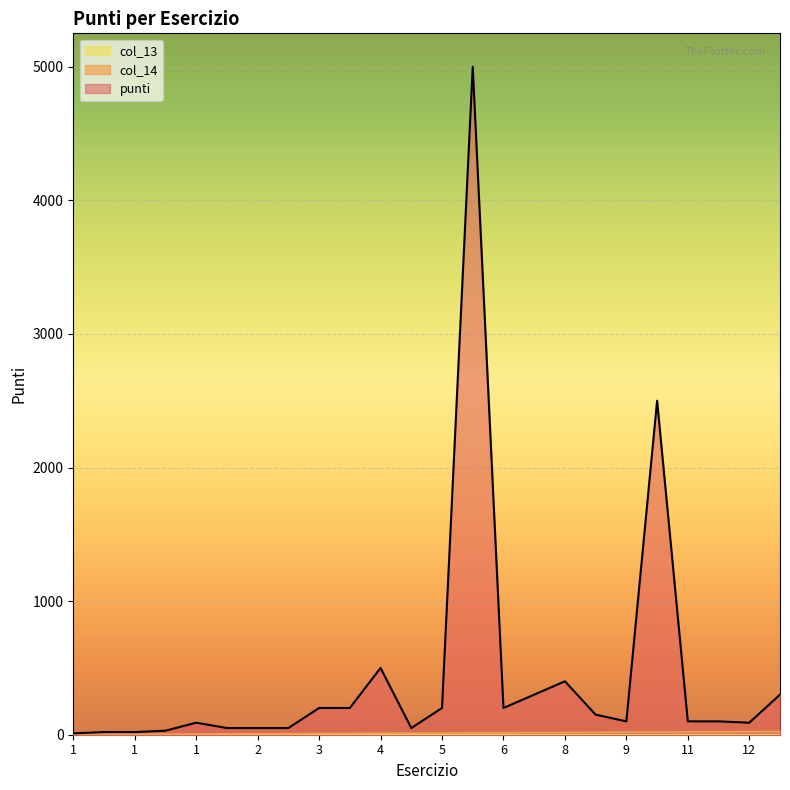

How many lines are shown in the chart?

3